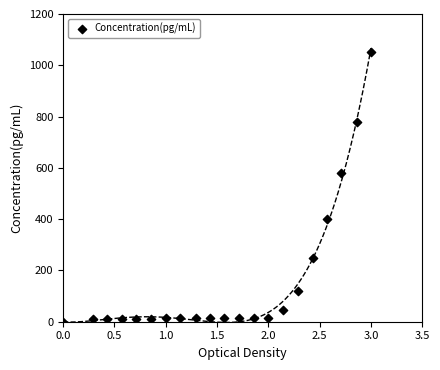

What is the range of X values (max minus min)?

3.0